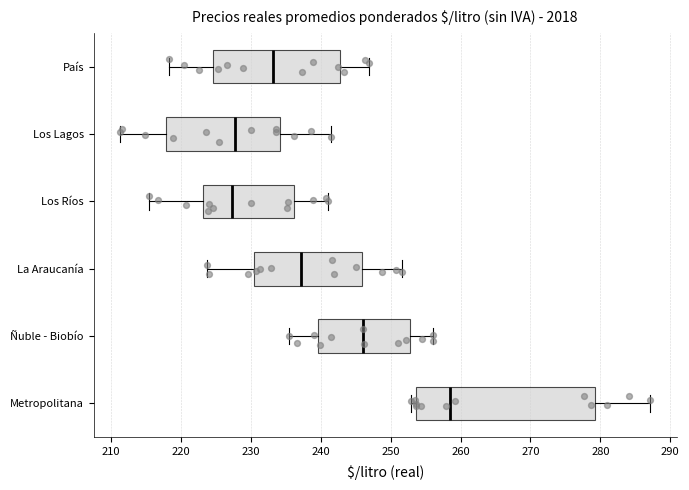

Reading bottom to top, read every box against the x-axis: the position of its median line, the range the box covers, and the ends of its whiskers. The values are not printed on the chart, so give them approximately, as read against the axis.

Metropolitana: median 259, box 254 to 279, whiskers 253 to 287
Ñuble - Biobío: median 246, box 240 to 253, whiskers 235 to 256
La Araucanía: median 237, box 230 to 246, whiskers 224 to 252
Los Ríos: median 227, box 223 to 236, whiskers 215 to 241
Los Lagos: median 228, box 218 to 234, whiskers 211 to 241
País: median 233, box 225 to 243, whiskers 218 to 247